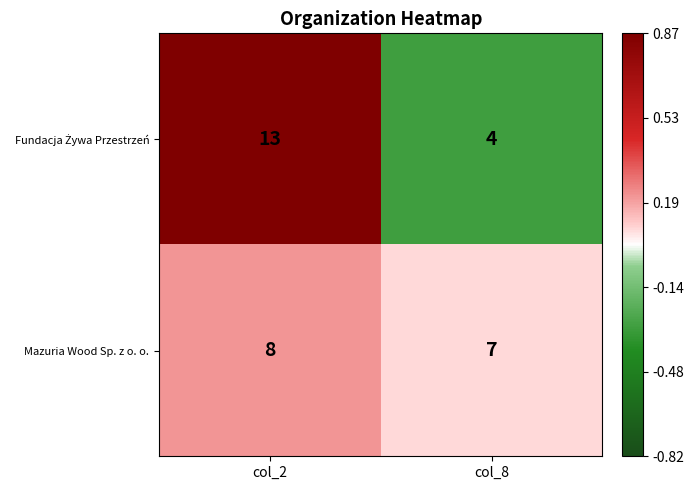

What is the spread (max minus min) of values at col_8?

3